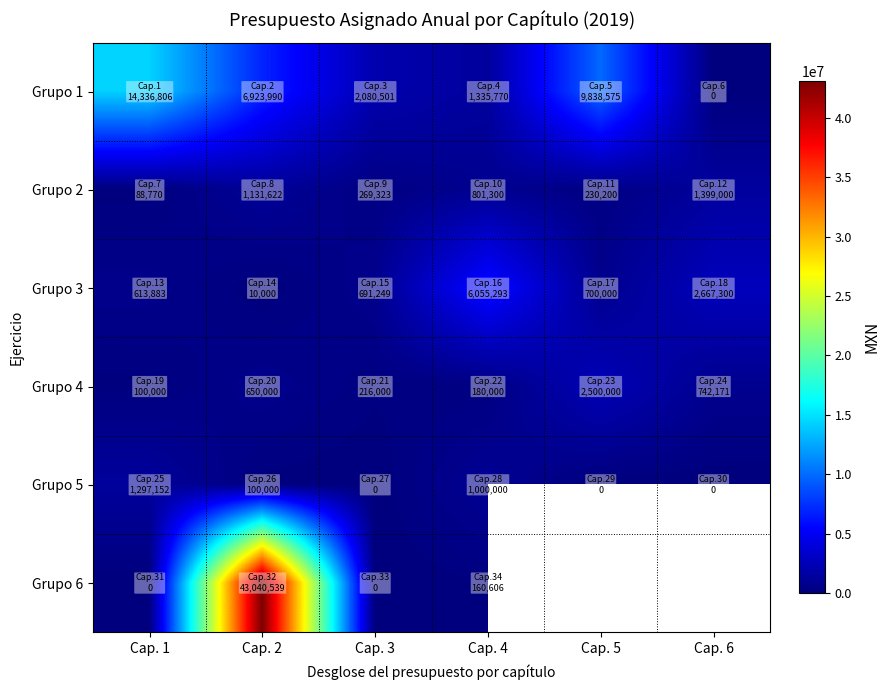

The Grupo 4 series shows 381813.9 at Cap. 6. True or false?

False